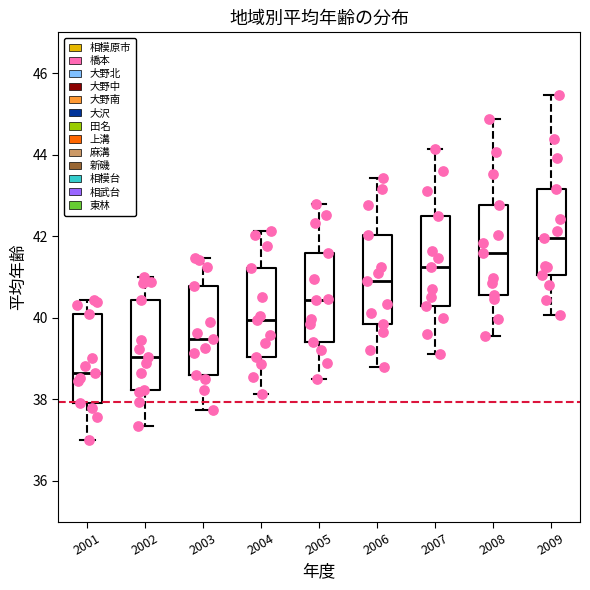

Which box's median line is the lowest?

2001